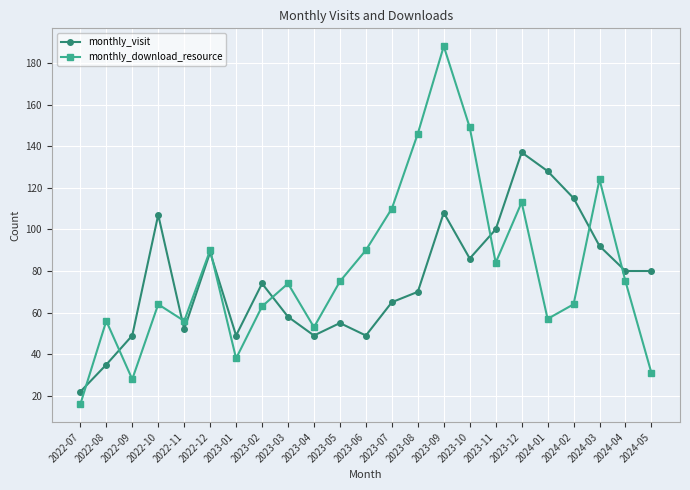

What are all the series names shown in the legend?

monthly_visit, monthly_download_resource